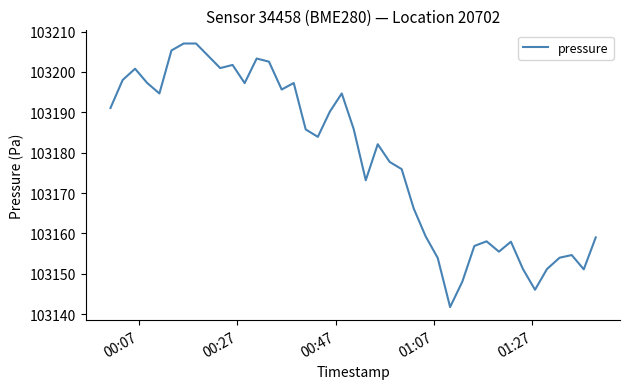

Is this an area chart (filled region under the line)?

No